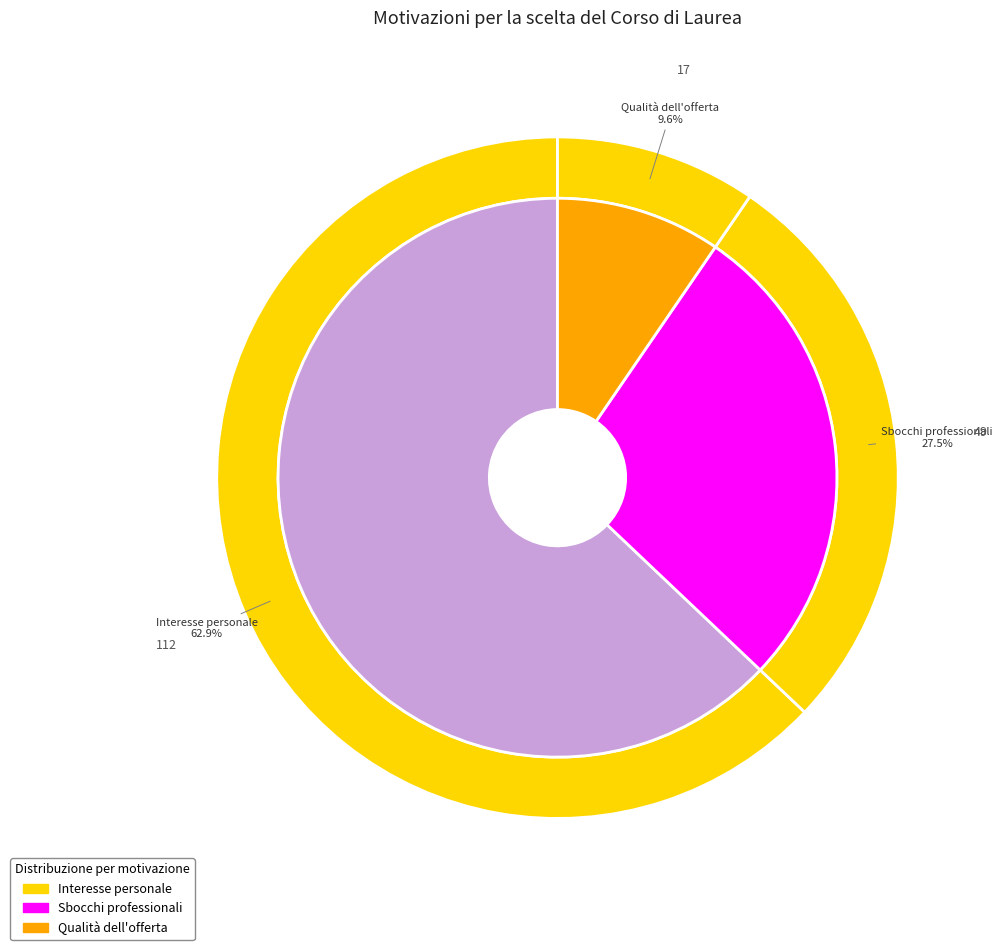

How many segments does this pie chart have?

3